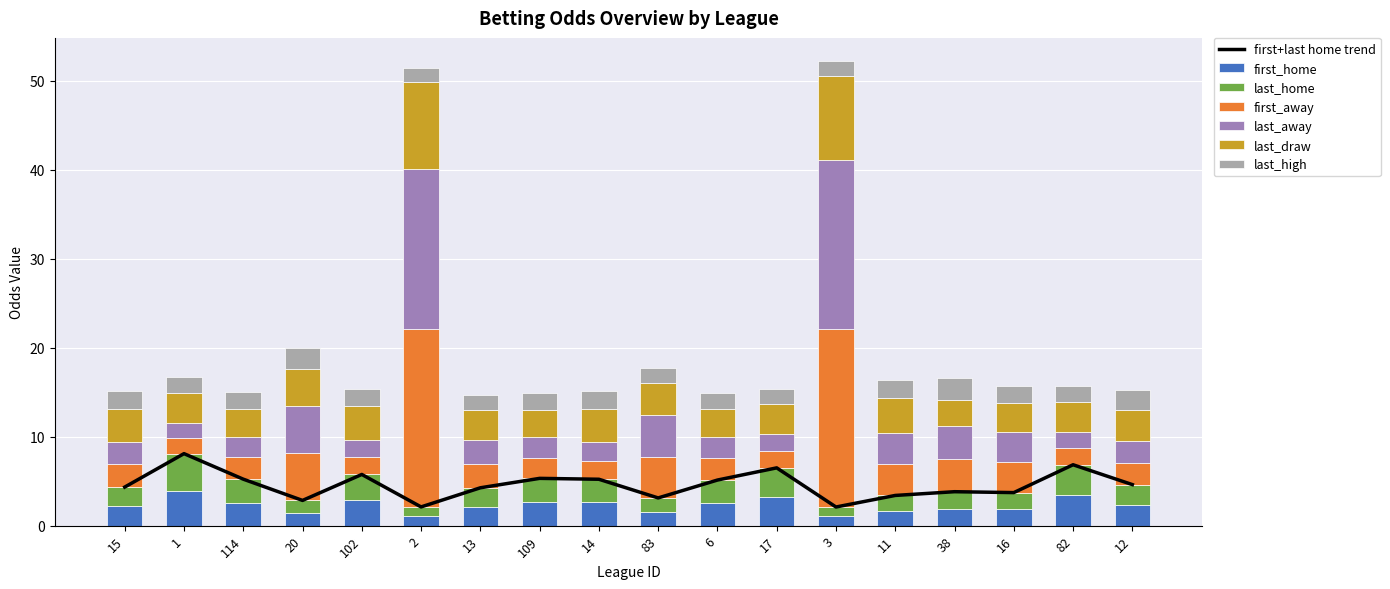

At 20, list the series in order from smallest to largest.

first_home, last_home, last_high, last_draw, last_away, first_away